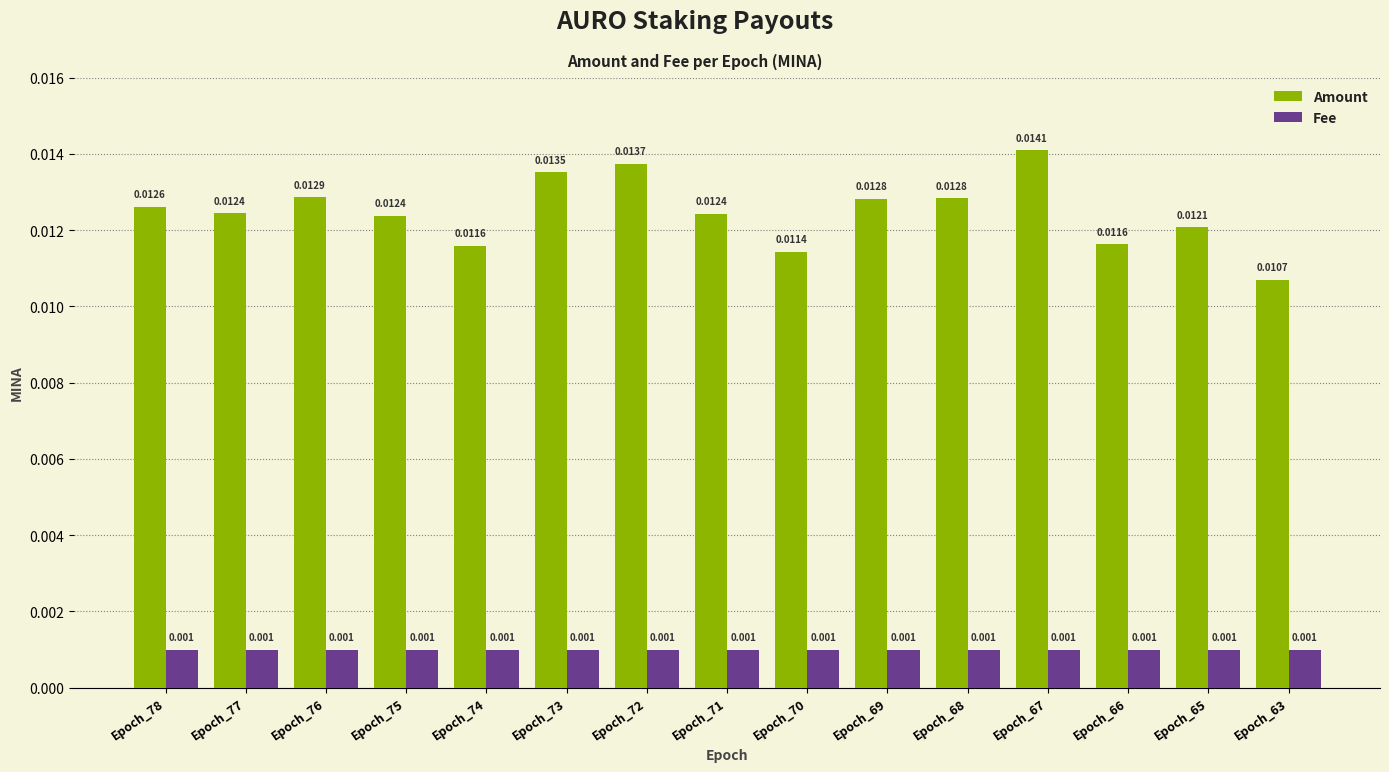

Between Epoch_72 and Epoch_65, which series saw the biggest shift?

Amount